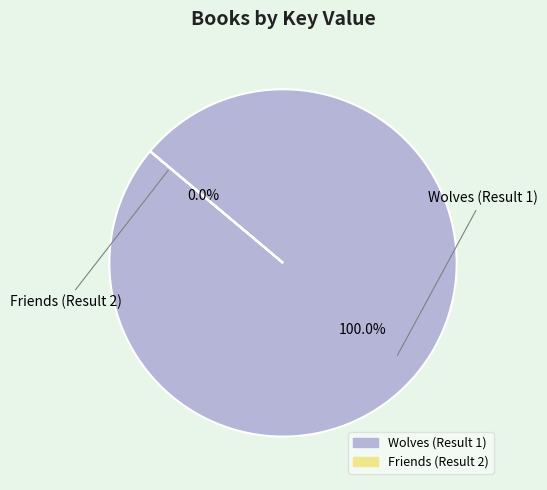

Is there a majority slice in this chart?

Yes